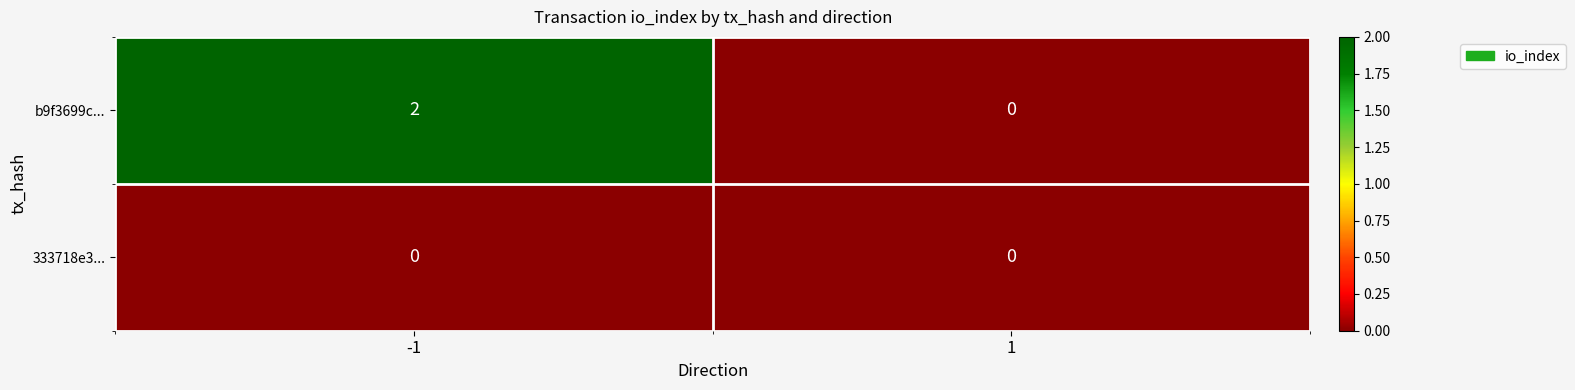

True or false: b9f3699c... has a value of 1 at -1.

False